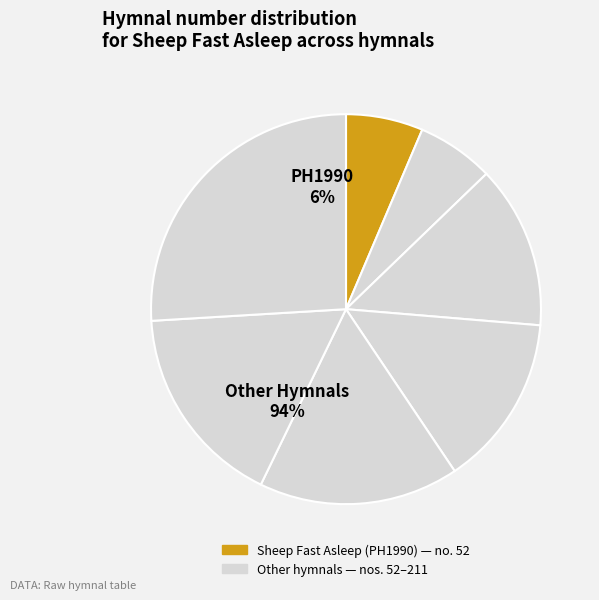

The Hitsuji wa nemure ri (VU1996) slice represents 1% of the pie. True or false?

False